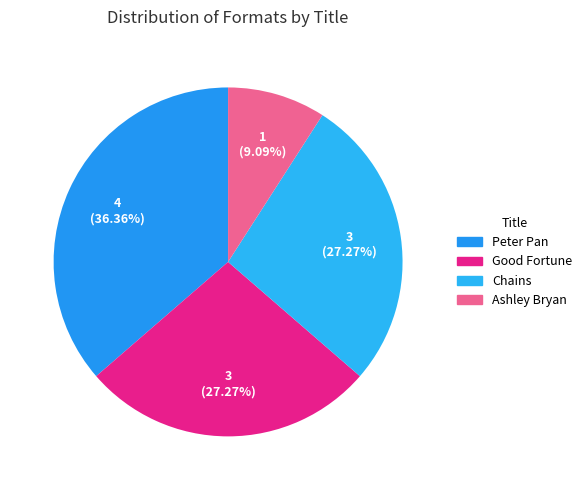

Is there any slice that represents more than half of the pie?

No